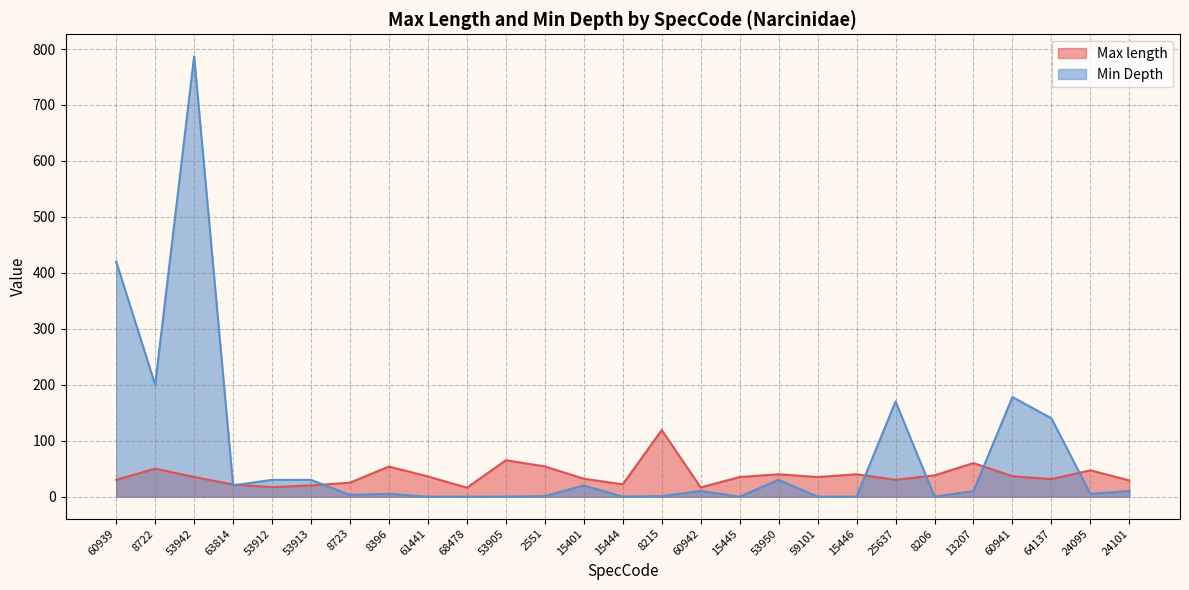

Where is Min Depth nearest to the value 393?

60939